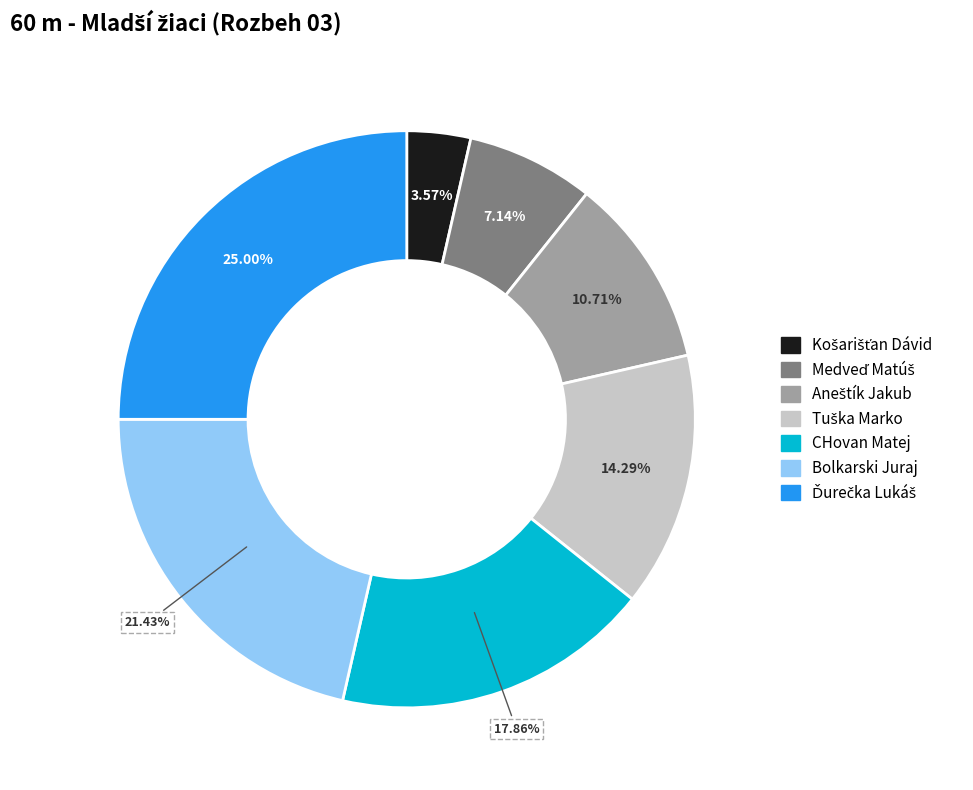

Does any single category account for the majority?

No